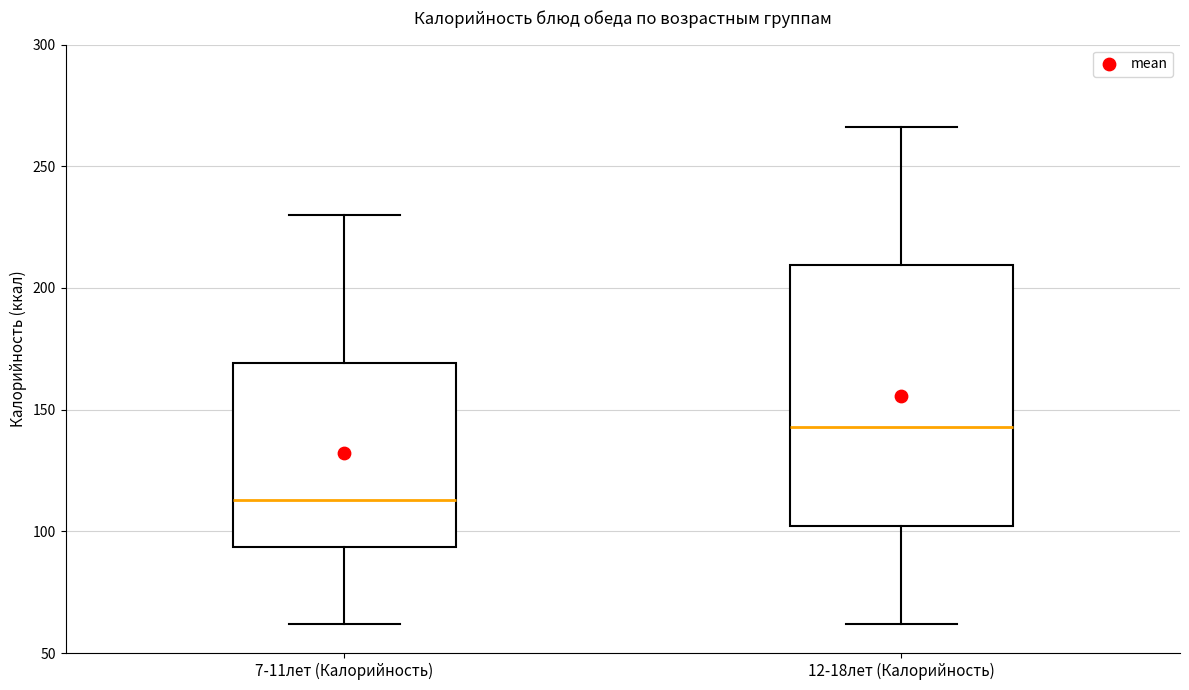

Reading left to right, read every box against the y-axis: the position of its median line, the range the box covers, and the ends of its whiskers. The values are not printed on the chart, so give them approximately, as read against the axis.

7-11лет (Калорийность): median 115, box 95 to 170, whiskers 60 to 230
12-18лет (Калорийность): median 145, box 100 to 210, whiskers 60 to 265